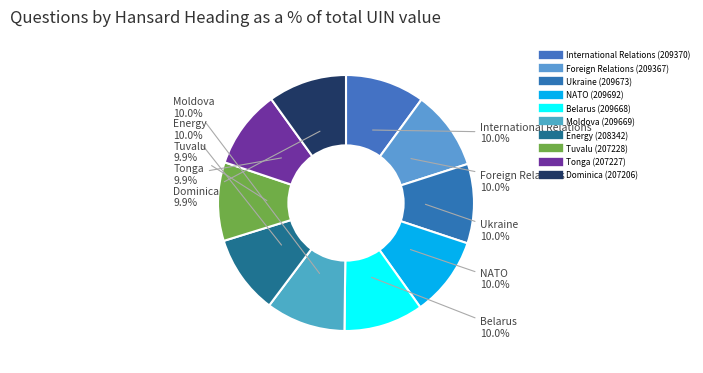

Is it true that Tuvalu is 10% of the pie?

True